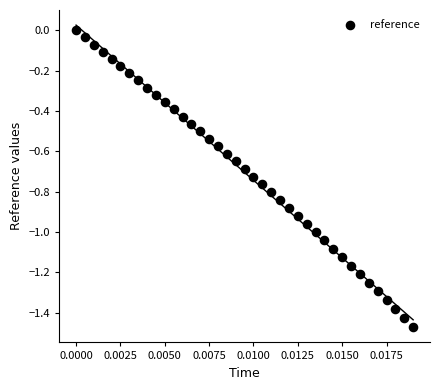

What is the range of Y values (max minus min)?

1.5